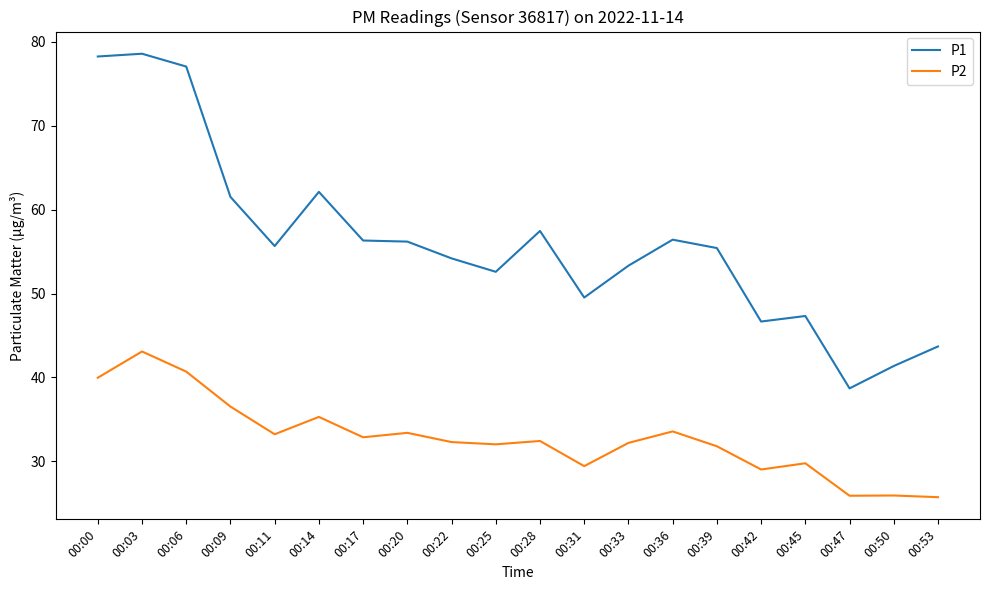

What is the difference between the P2 values at 00:11 and 00:25?

1.2